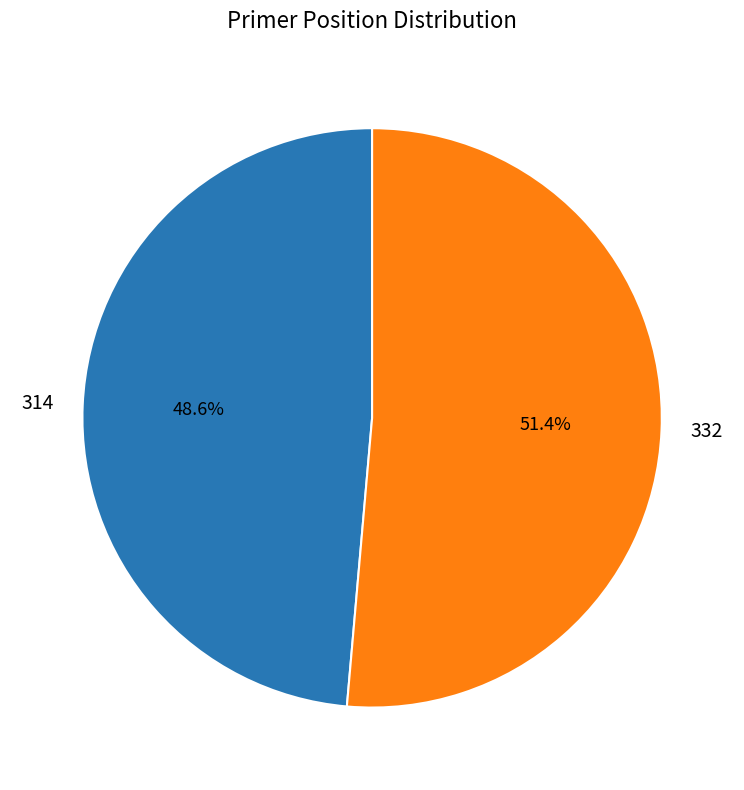

Does 314 represent more than half of the total?

No